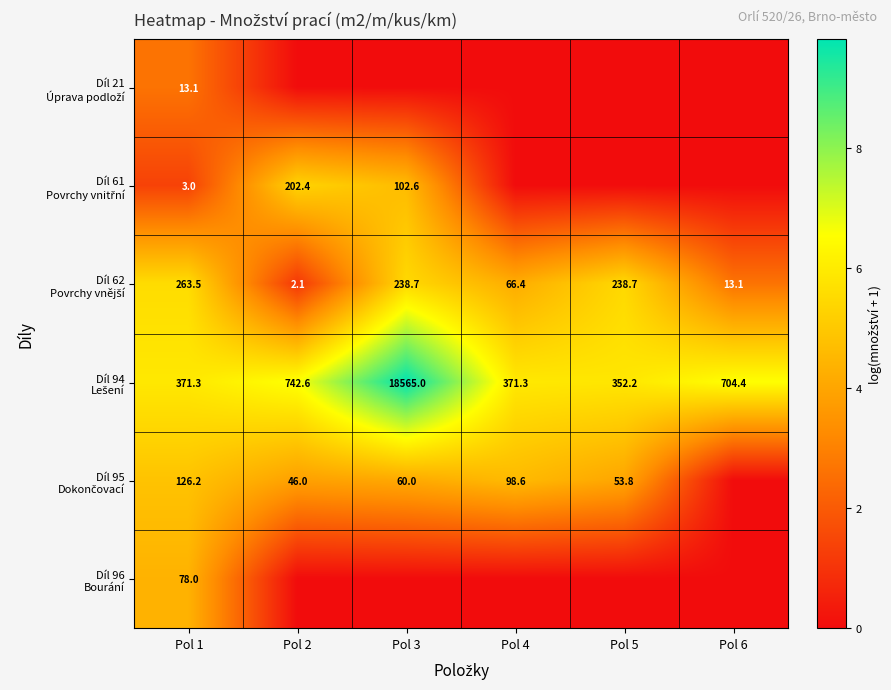

How many categories are shown in the chart?

6